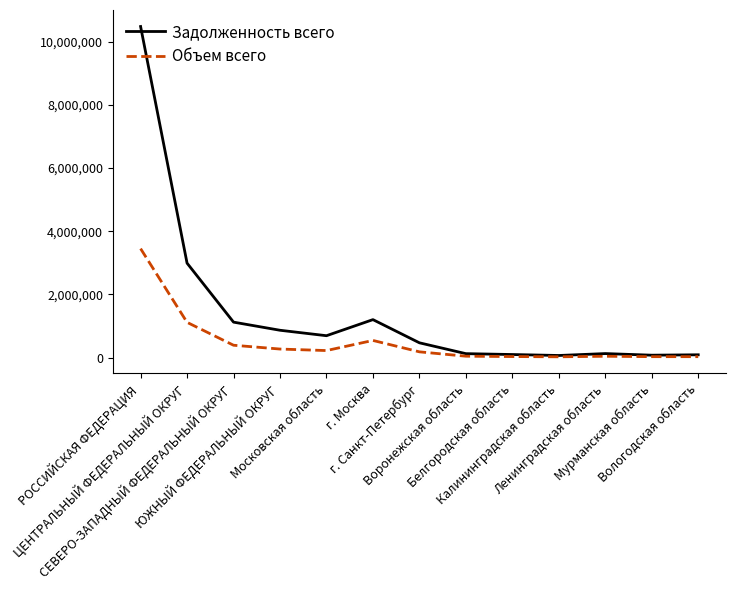

True or false: Задолженность всего has more than 0 points higher than both neighbors.

True